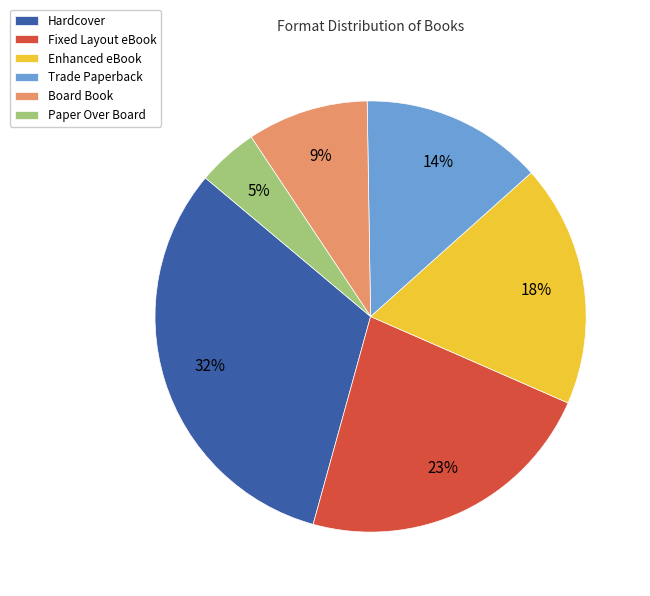

What is the largest slice in the pie chart?

Hardcover